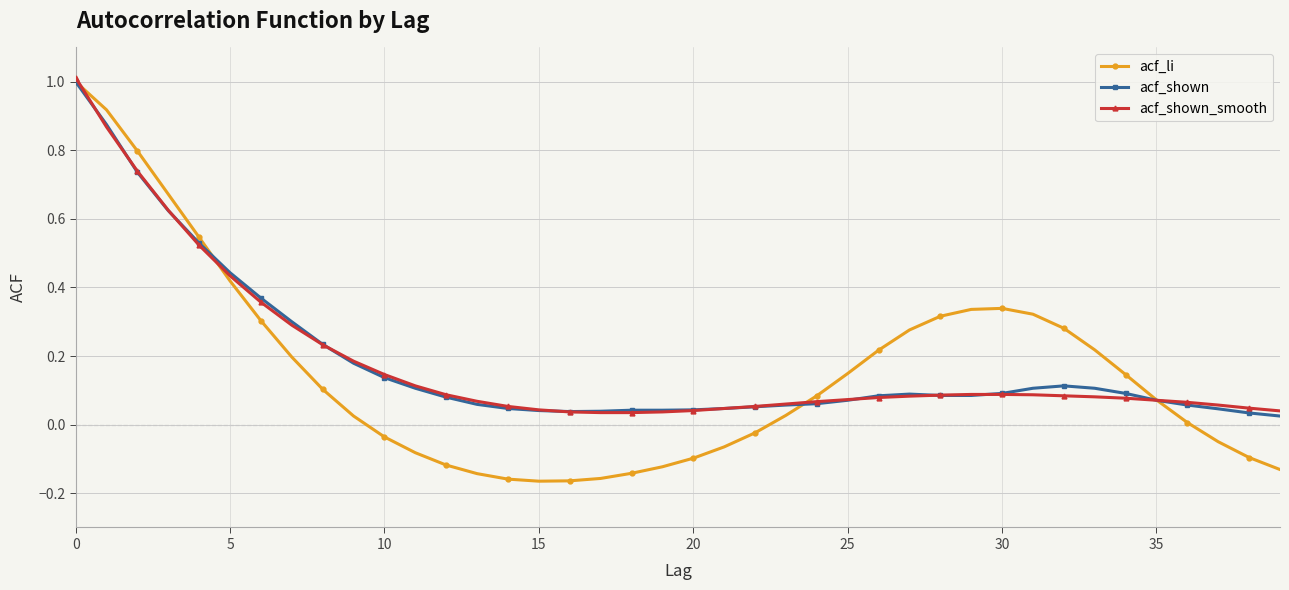

Which series has the widest spread of values?

acf_li